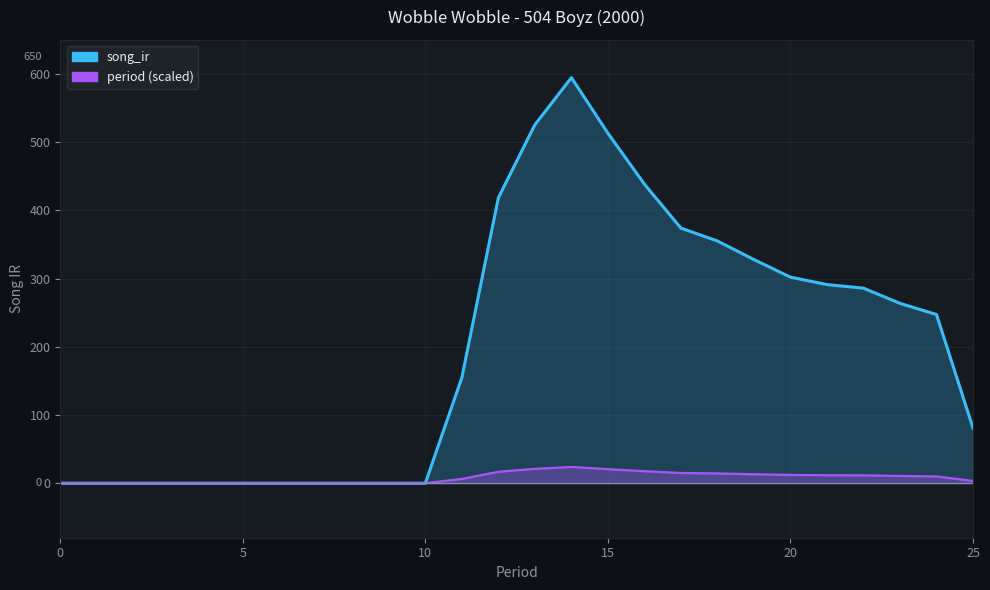

At how many categories does at least one series exceed 513?

3